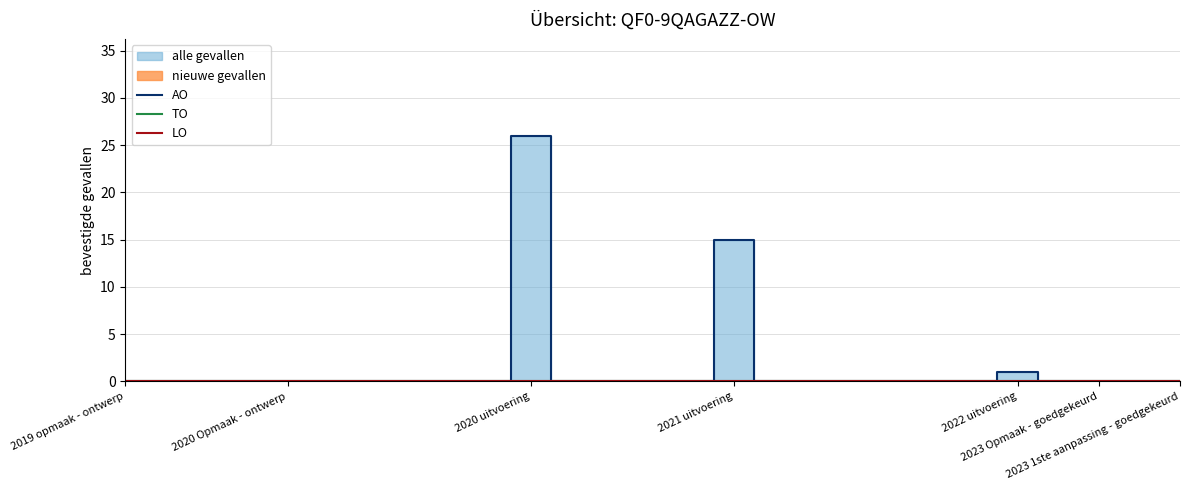

Between 13 and 18, which series saw the biggest shift?

AO